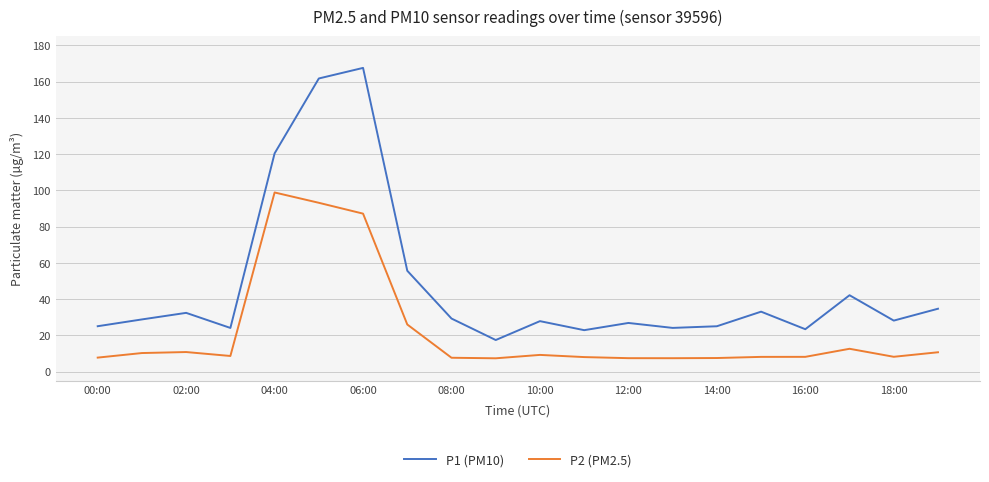

Which series has the largest total across all categories?

P1 (PM10)